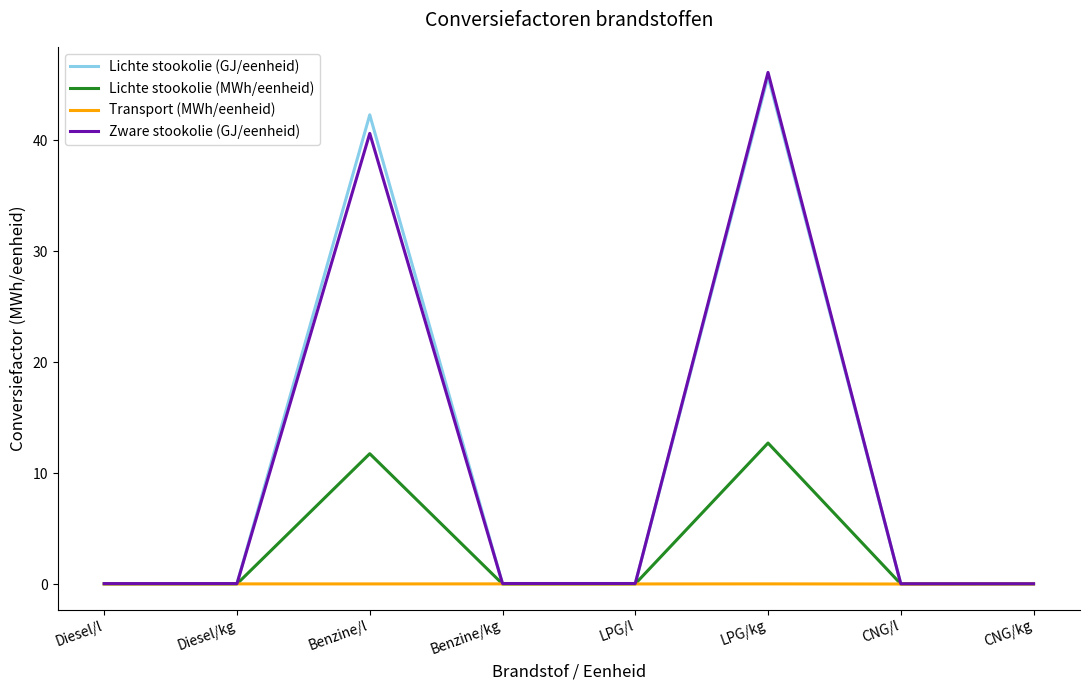

Which series has the widest spread of values?

Zware stookolie (GJ/eenheid)